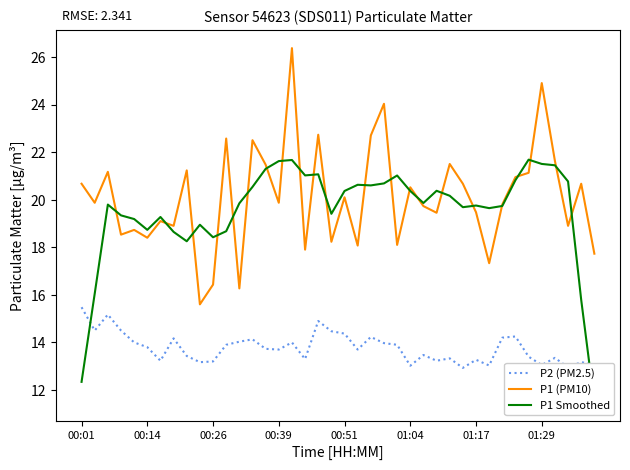

At which category is the sum across all series the highest?

16